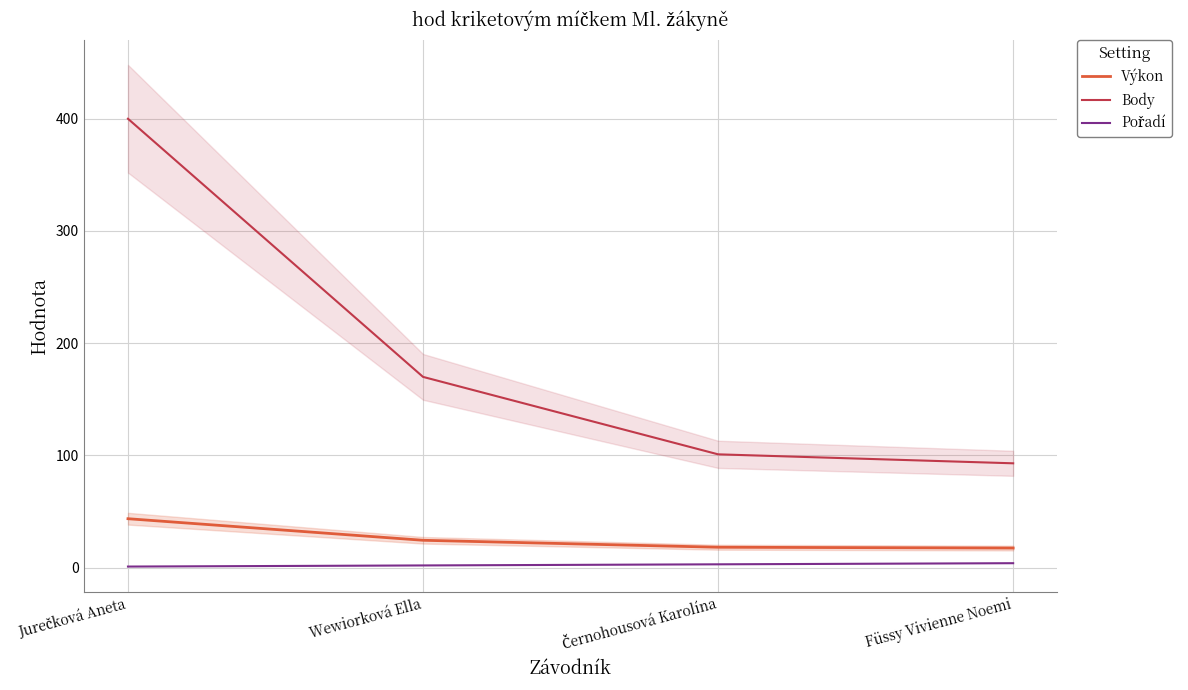

The value of Pořadí at Jurečková Aneta is 1.0. True or false?

True